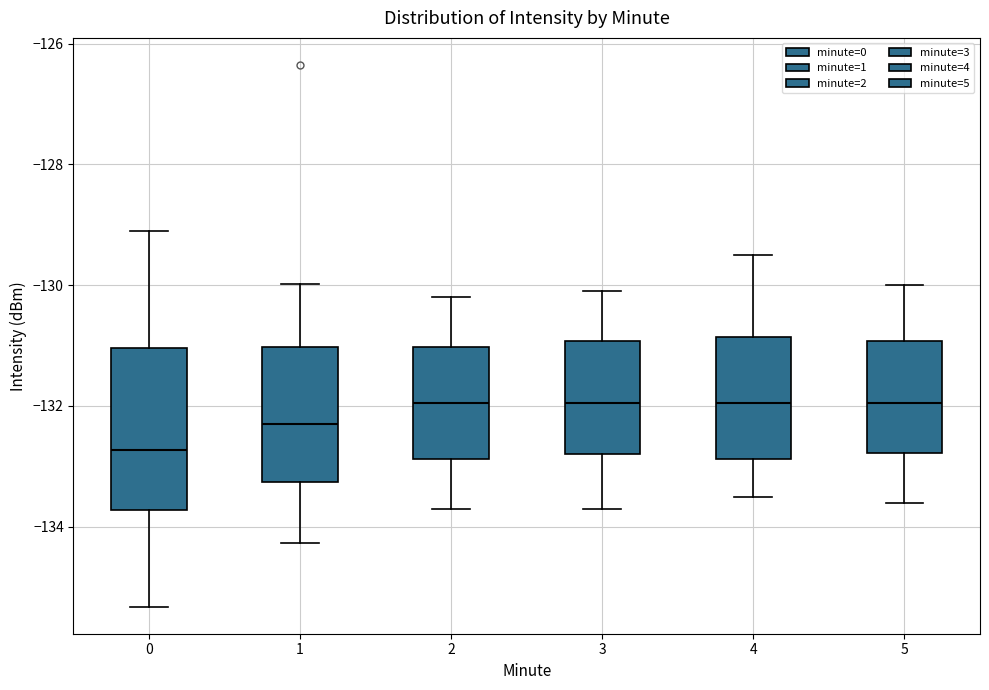

Reading left to right, transcribe this box plot: for each box, give where its median line is, the range the box spans, and where its two whiskers end, as read against the y-axis. The values are not printed on the chart, so give them approximately, as read against the axis.

0: median -132.8, box -133.8 to -131.0, whiskers -135.4 to -129.0
1: median -132.2, box -133.2 to -131.0, whiskers -134.2 to -130.0
2: median -132.0, box -132.8 to -131.0, whiskers -133.6 to -130.2
3: median -132.0, box -132.8 to -131.0, whiskers -133.6 to -130.0
4: median -132.0, box -132.8 to -130.8, whiskers -133.4 to -129.4
5: median -132.0, box -132.8 to -131.0, whiskers -133.6 to -130.0